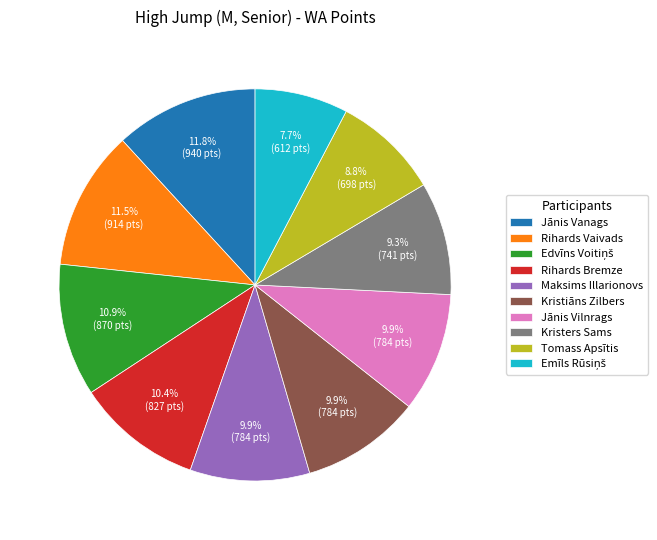

Does Jānis Vilnrags represent more than half of the total?

No